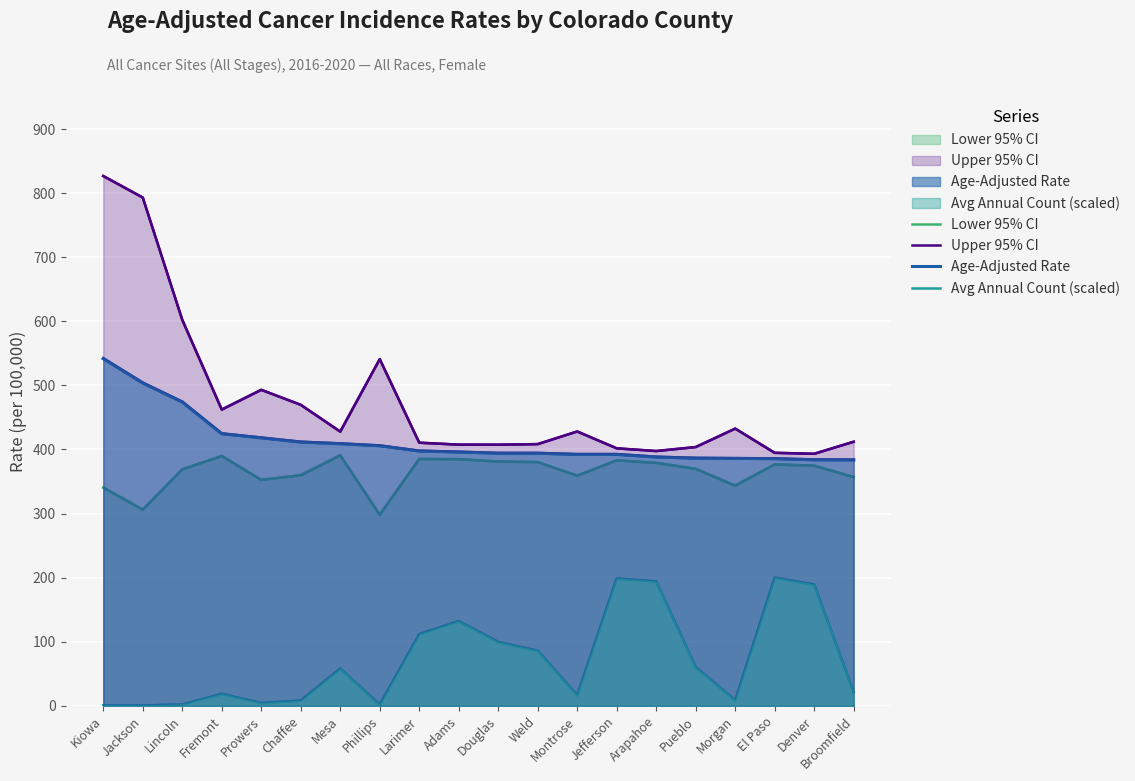

What is the difference between the second highest and minimum values in the Avg Annual Count (scaled) series?

198.1